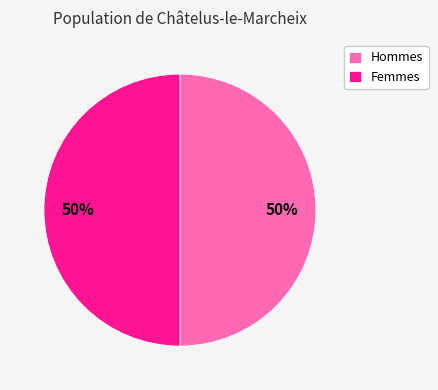

Combined, do Hommes and Femmes account for over 50%?

Yes